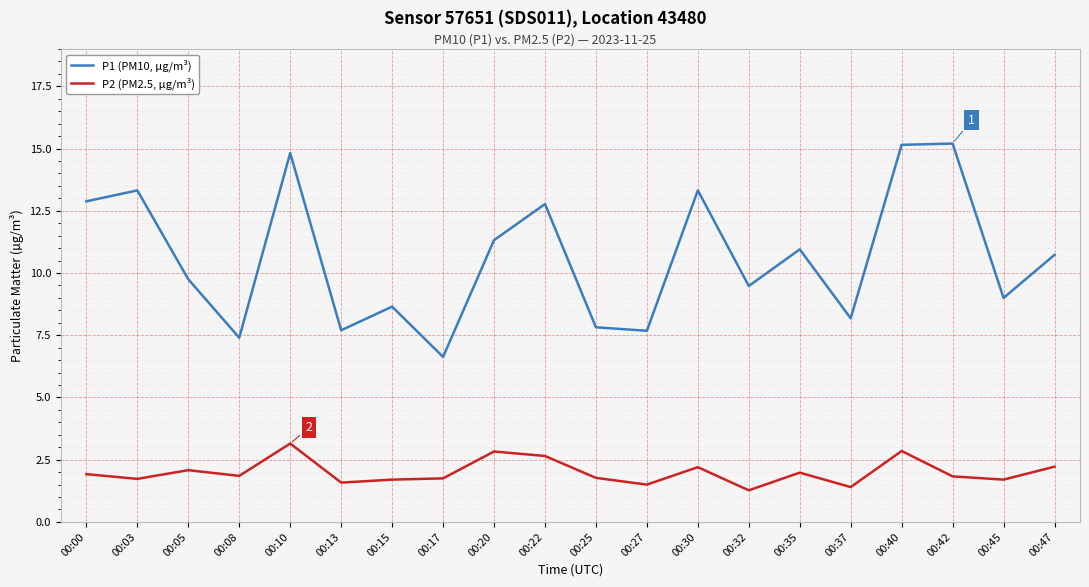

What is the difference between the P1 (PM10, µg/m³) values at 00:17 and 00:40?

8.5